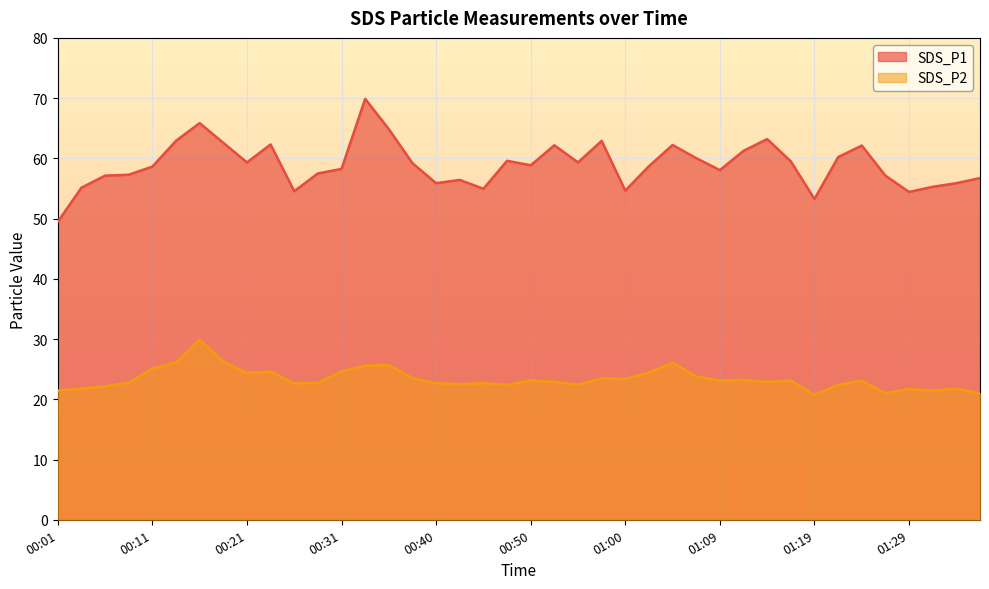

How many values in the SDS_P1 series are below 58?

16